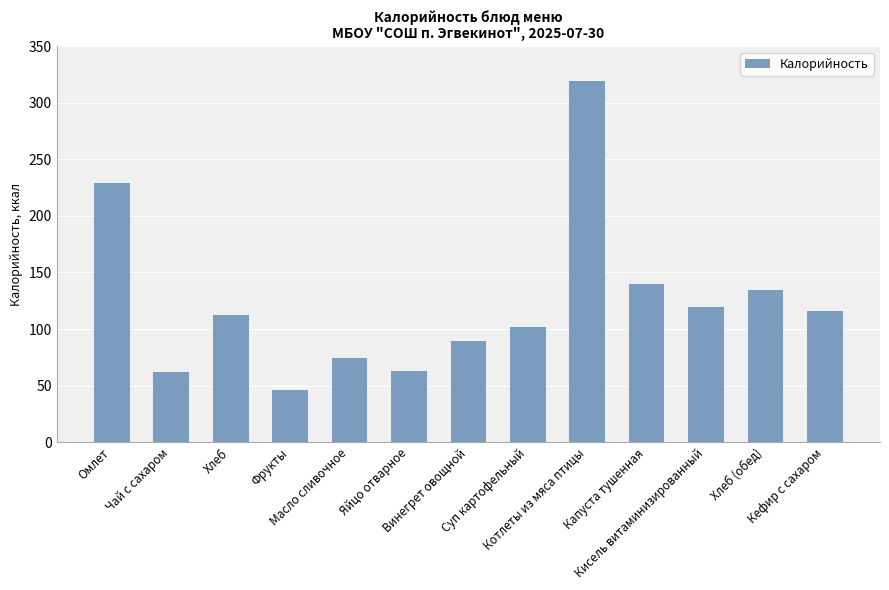

What is the average value?

123.7